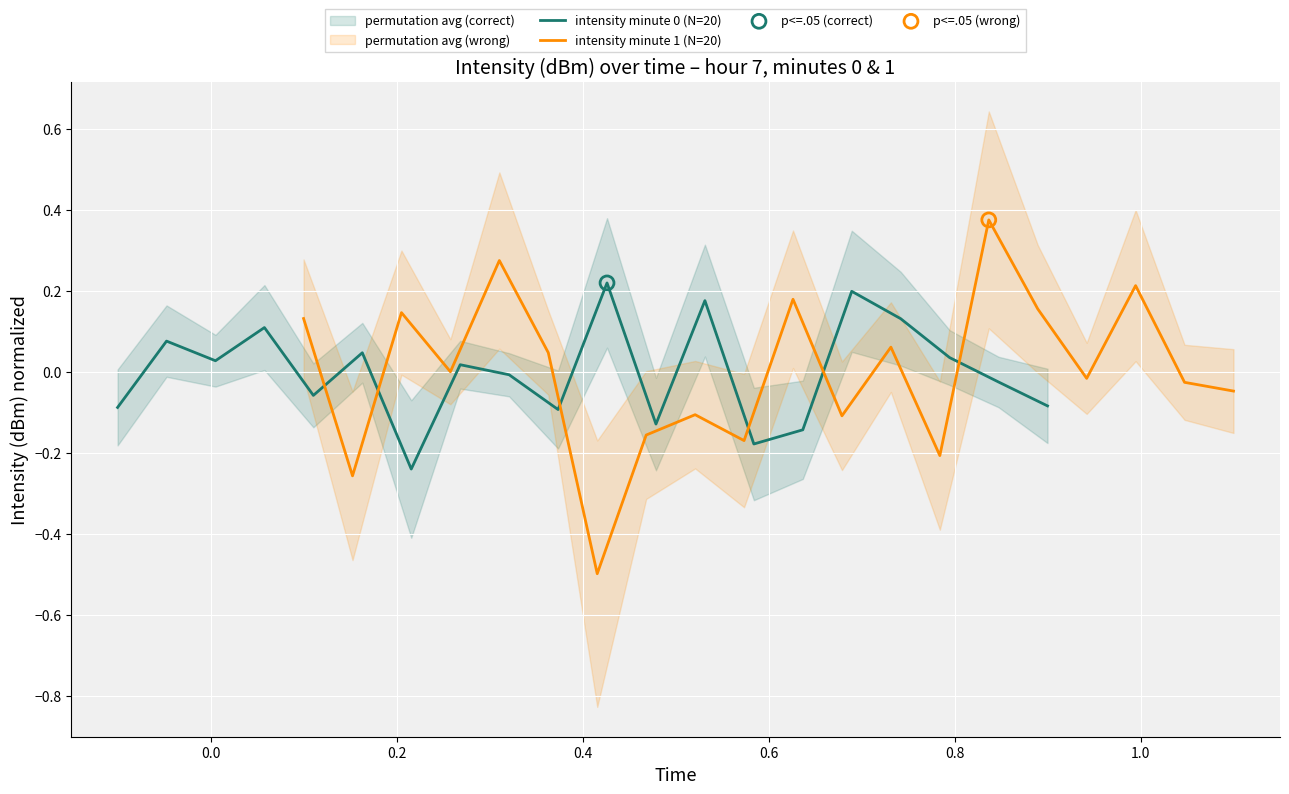

Which series has the largest total across all categories?

intensity minute 0 (N=20)